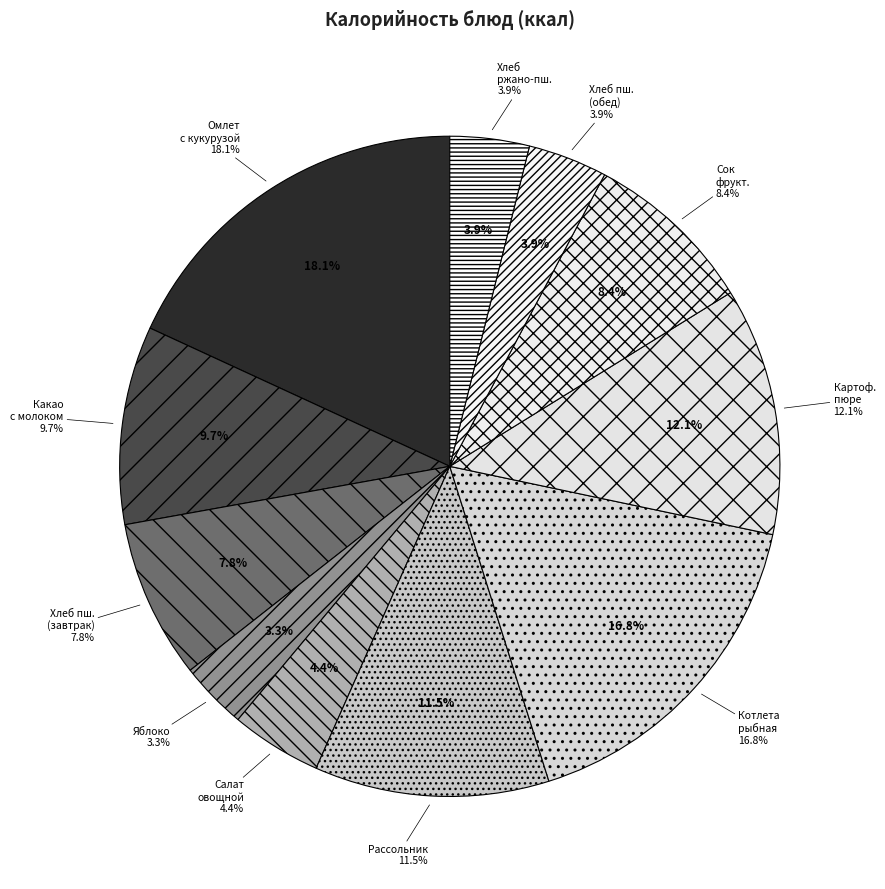

Count the number of slices in the pie.

11